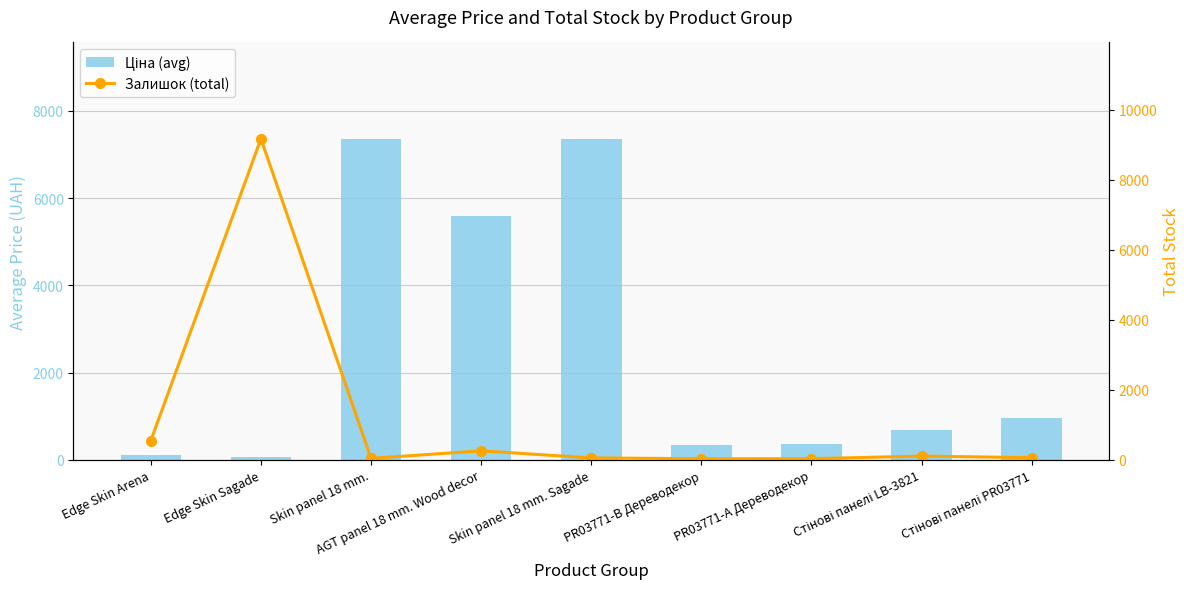

Which series has the largest range (max minus min)?

Залишок (total)